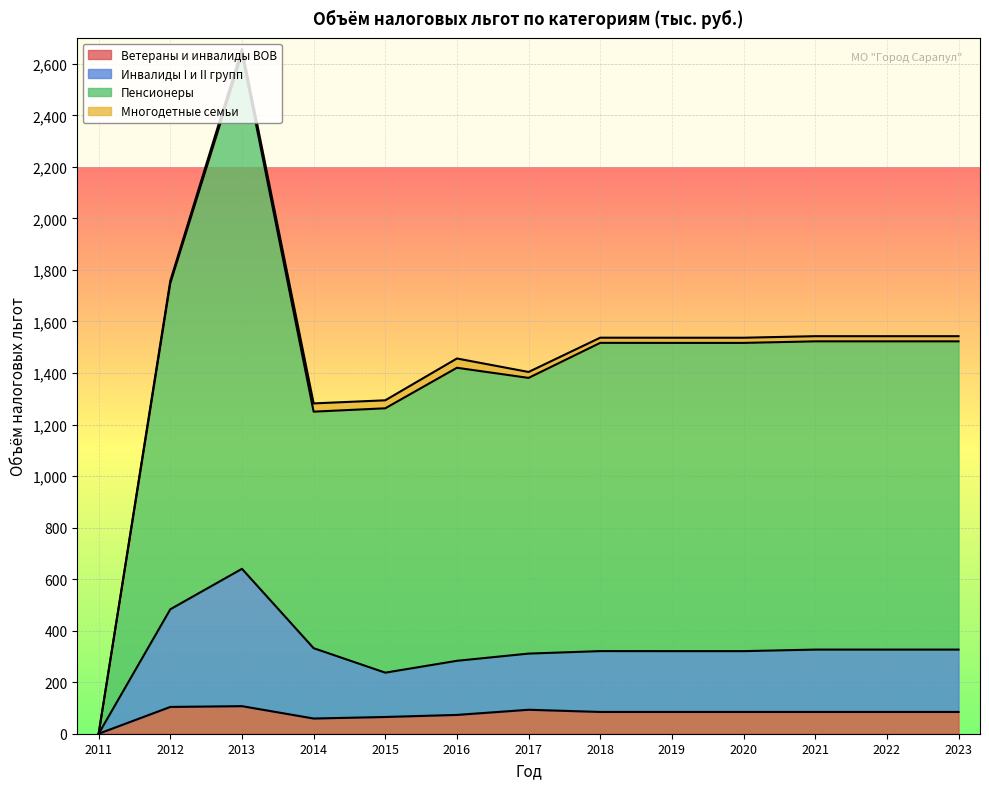

True or false: Ветераны и инвалиды ВОВ has a value of 84.5 at 2020.

True